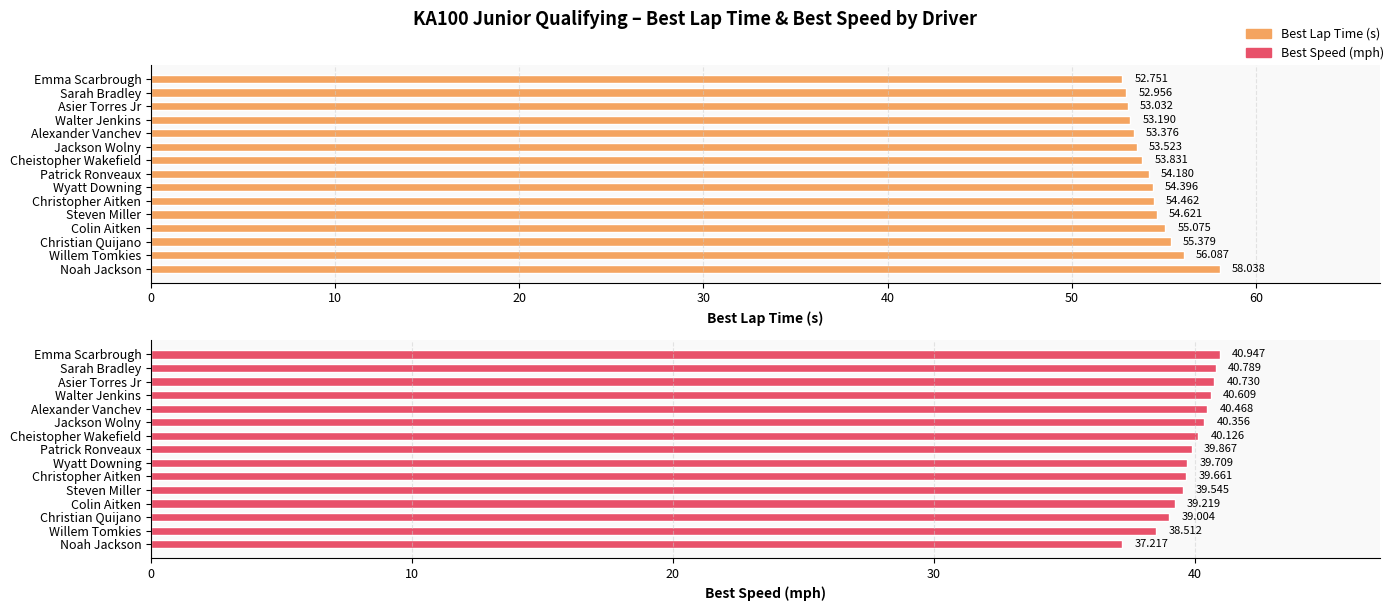

True or false: Best Speed (mph) has a value of 40.5 at Alexander Vanchev.

True